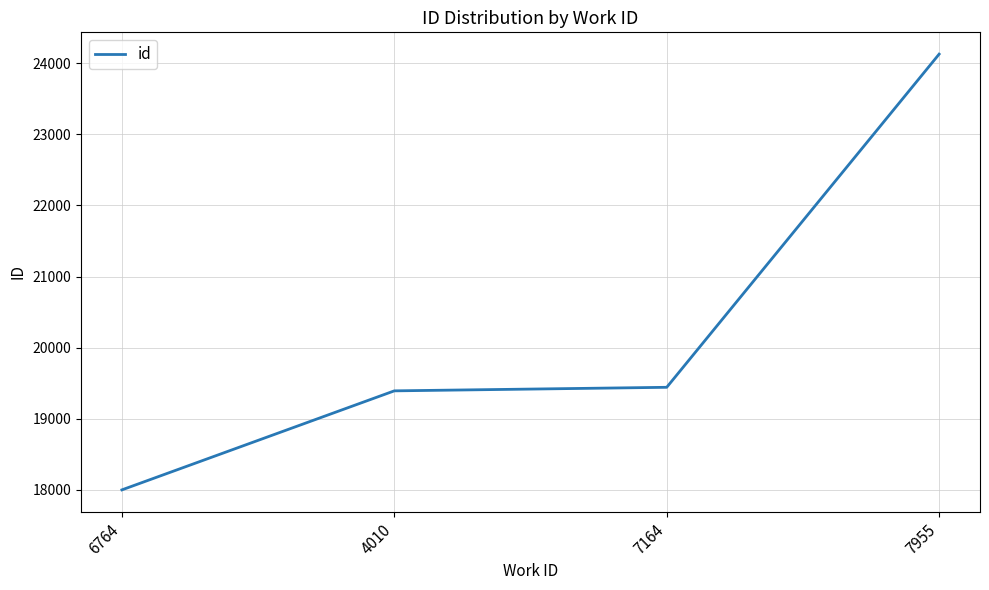

What is the average value?

20241